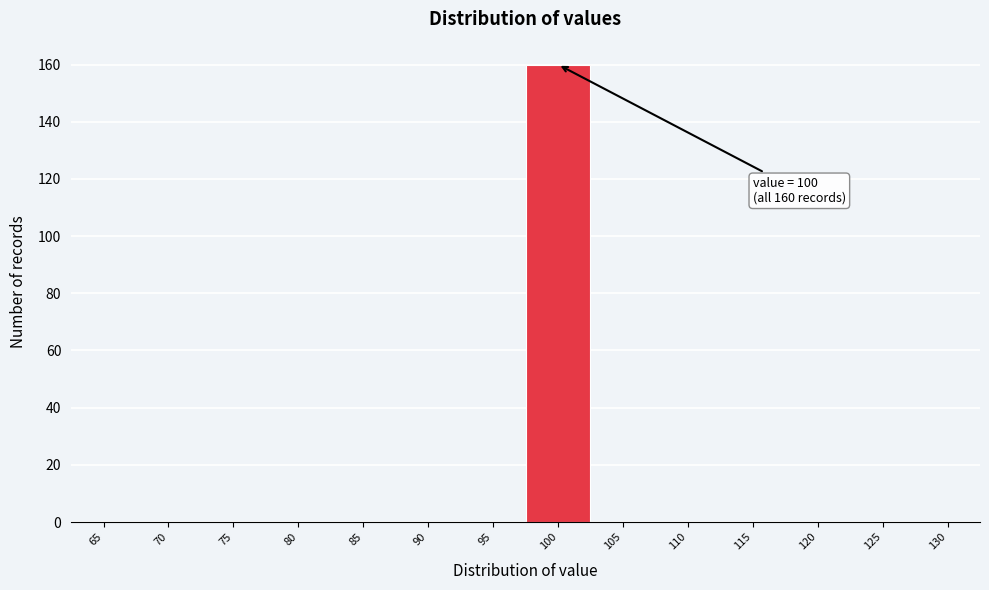

Reading right to left, list all the values displayed in this chart.

130=0	125=0	120=0	115=0	110=0	105=0	100=160	95=0	90=0	85=0	80=0	75=0	70=0	65=0